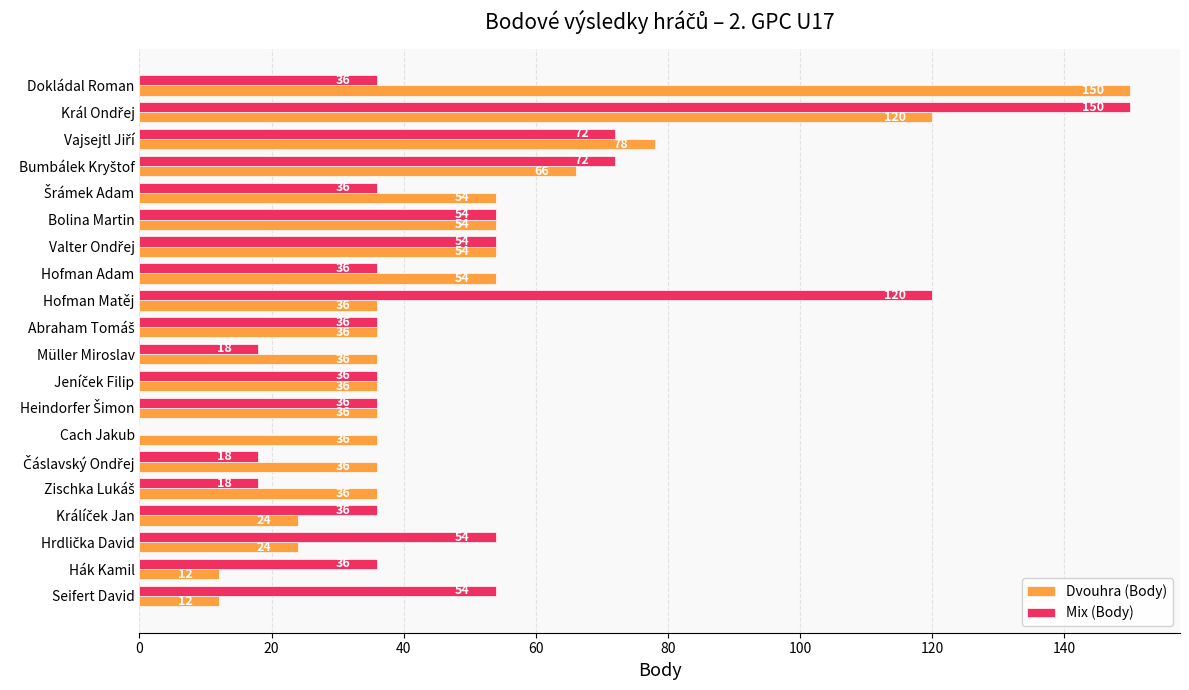

What is the sum of all Mix (Body) values?

972